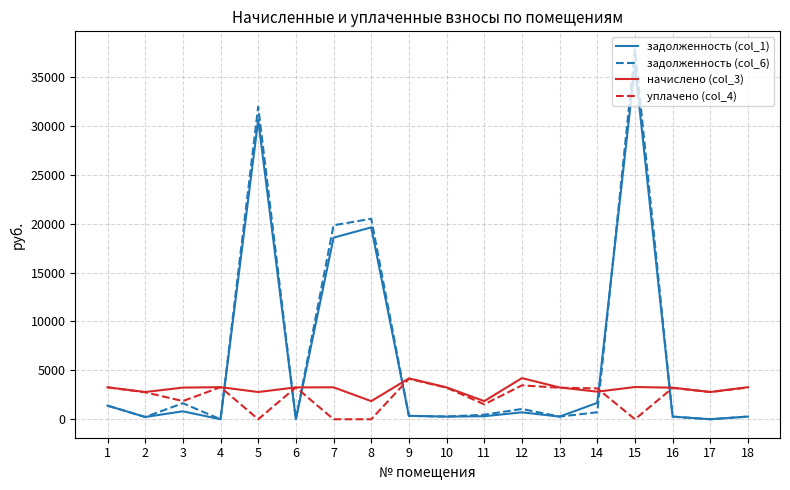

What is the total value across all series at 17?

5568.5